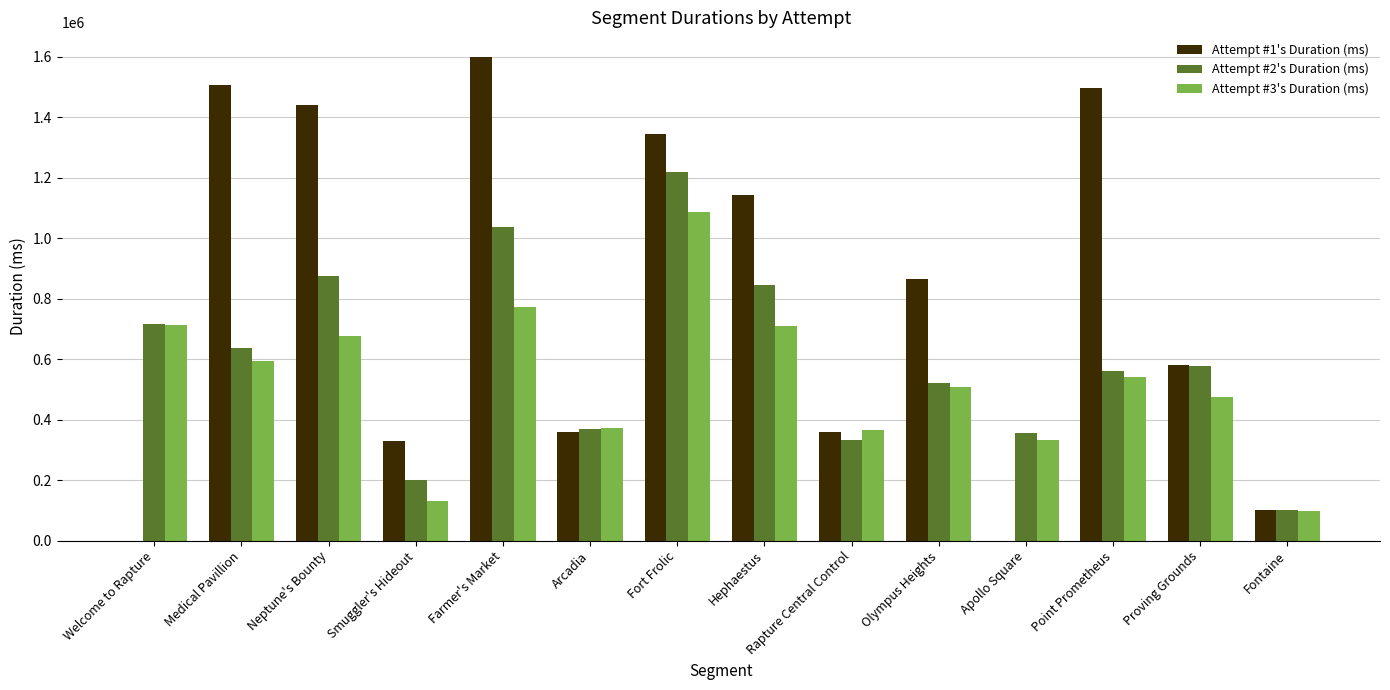

Which series changed the most between Fort Frolic and Proving Grounds?

Attempt #1's Duration (ms)